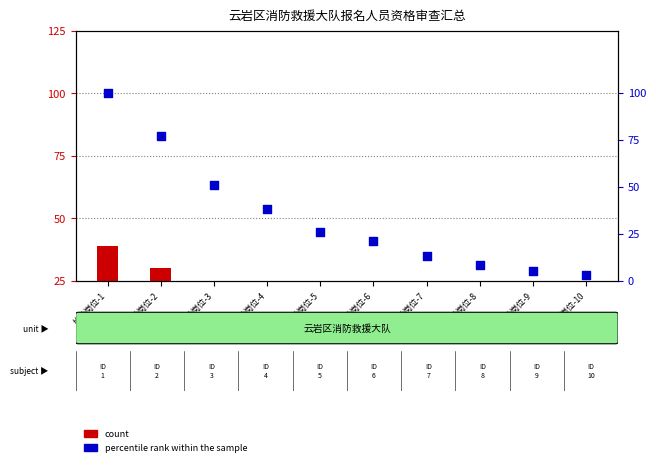

At which category is the sum across all series the highest?

执勤岗位-1